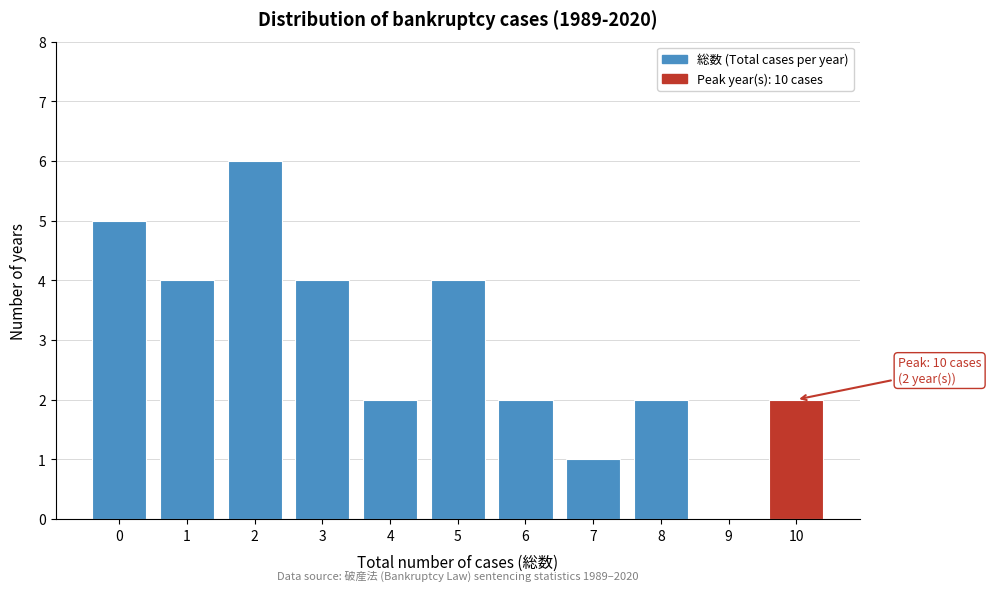

Reading right to left, transcribe all the data shown in this chart.

10=2	9=0	8=2	7=1	6=2	5=4	4=2	3=4	2=6	1=4	0=5